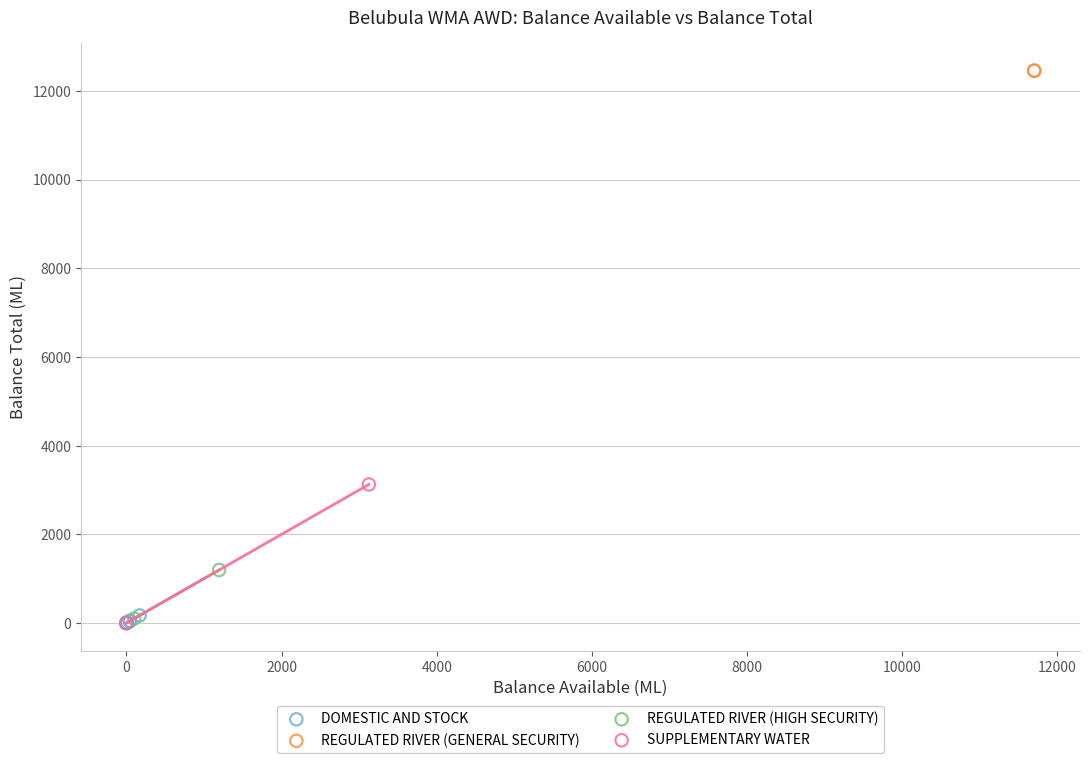

What are all the series names shown in the legend?

DOMESTIC AND STOCK, REGULATED RIVER (GENERAL SECURITY), REGULATED RIVER (HIGH SECURITY), SUPPLEMENTARY WATER